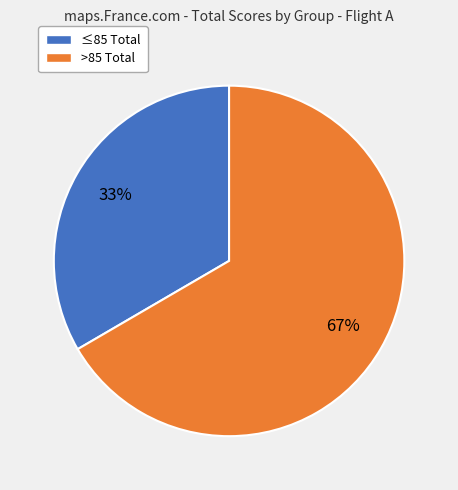

To the nearest percent, what is the average slice percentage?

50%